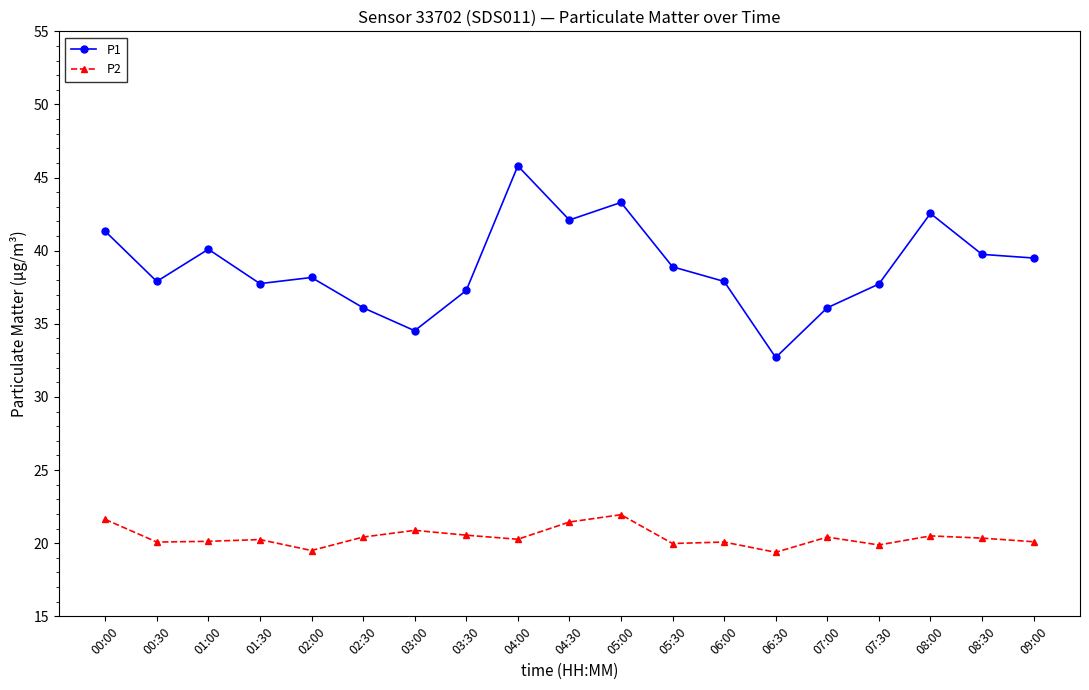

At which category does P1 reach its first local peak?

01:00